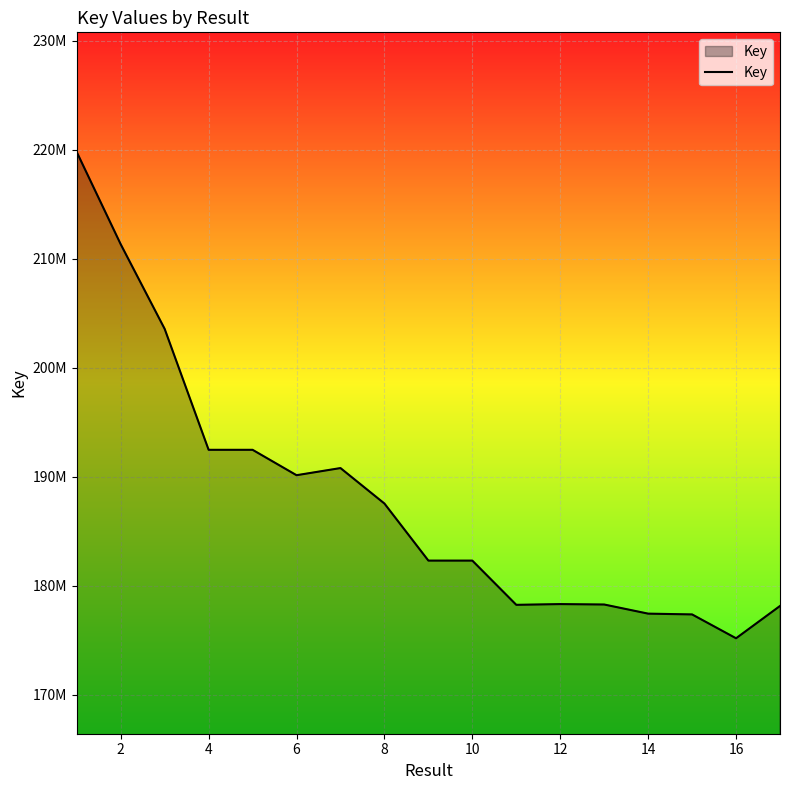

Does the chart have visible grid lines?

Yes